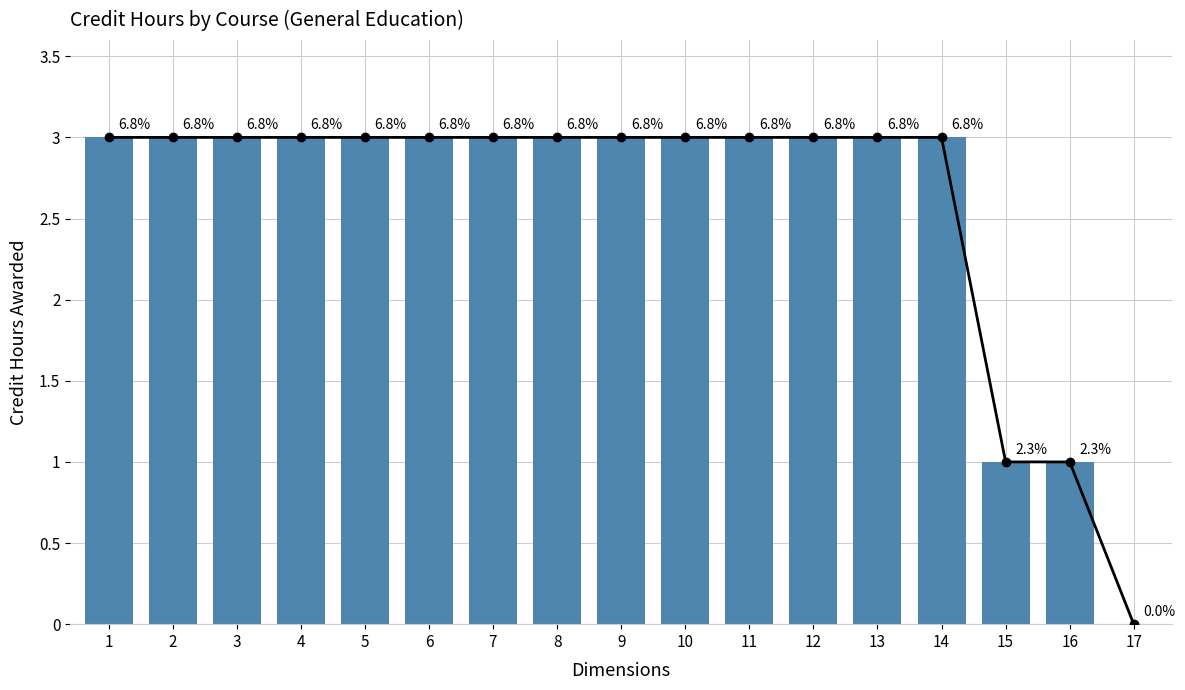

True or false: Credit Hours Awarded has a value of 3 at 10.

True